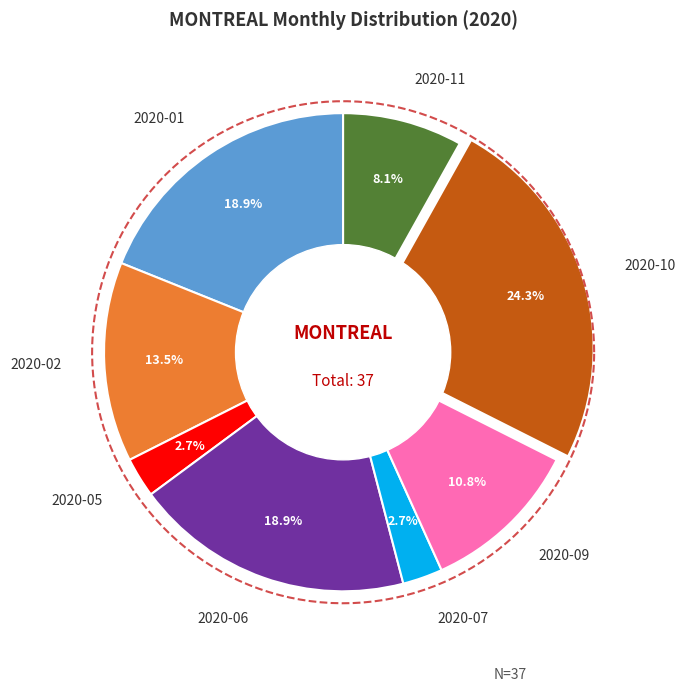

What is the largest slice in the pie chart?

2020-10